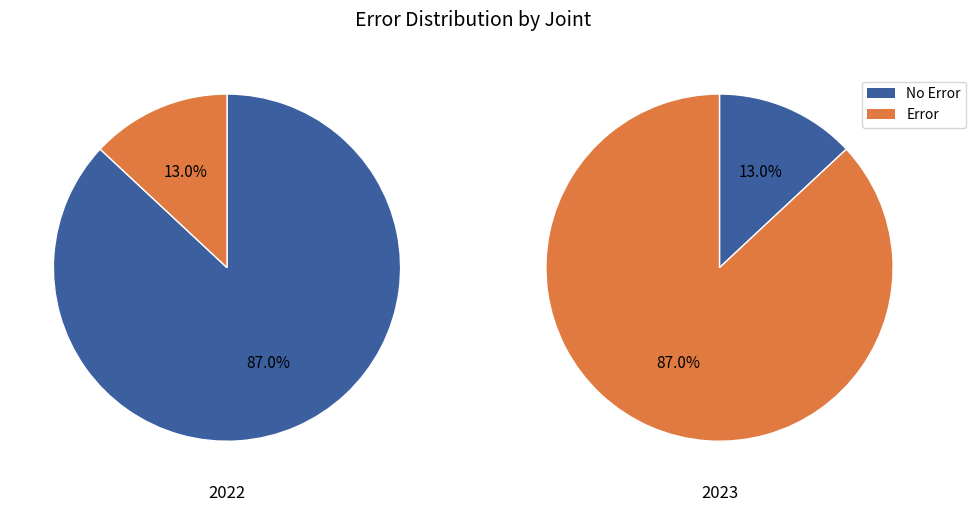

At 2022-04, list the series in order from largest to smallest.

No Error, Error